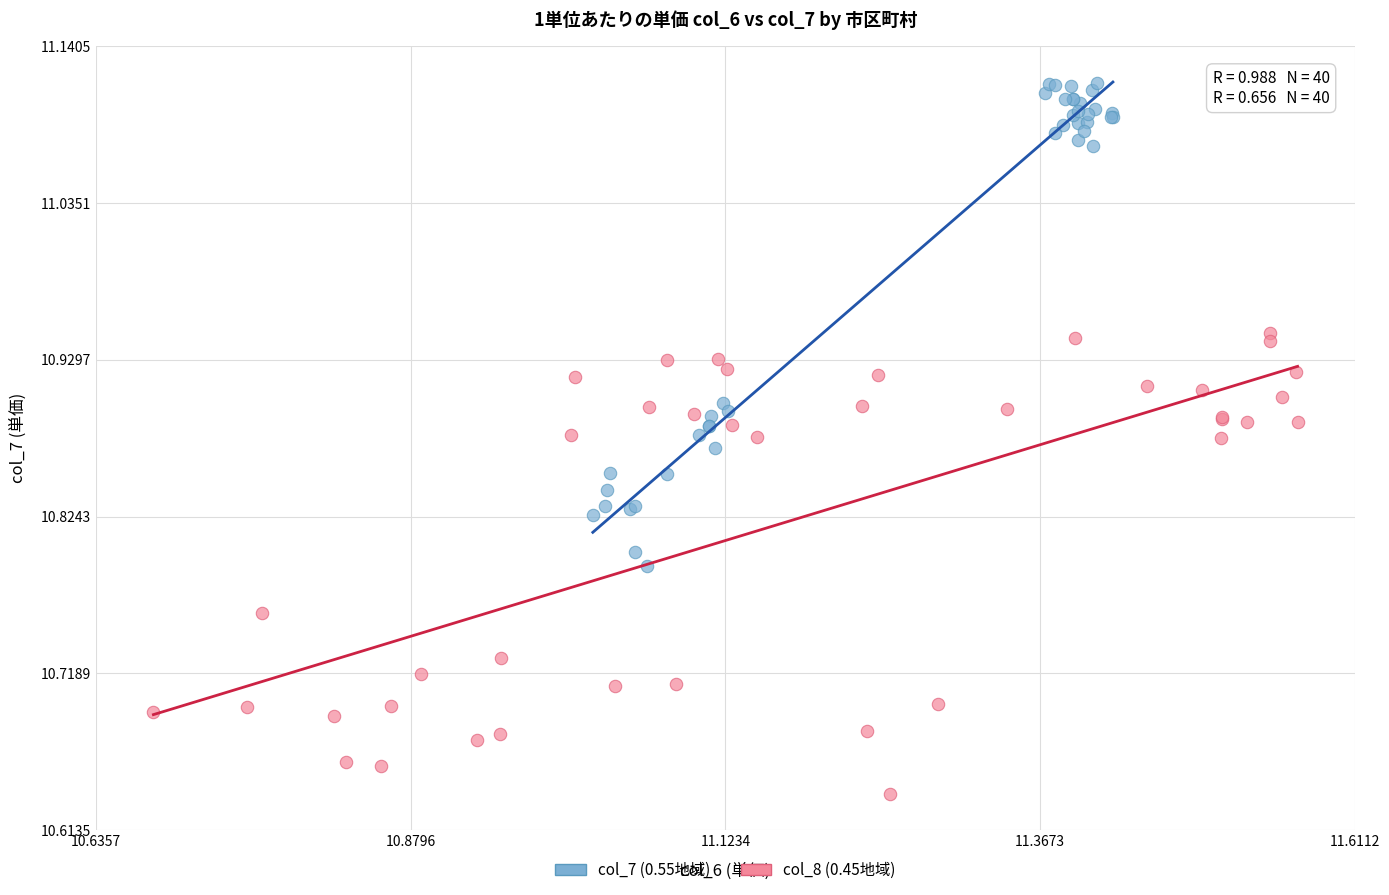

Which series has the widest spread of Y values?

col_7 (0.55地域)